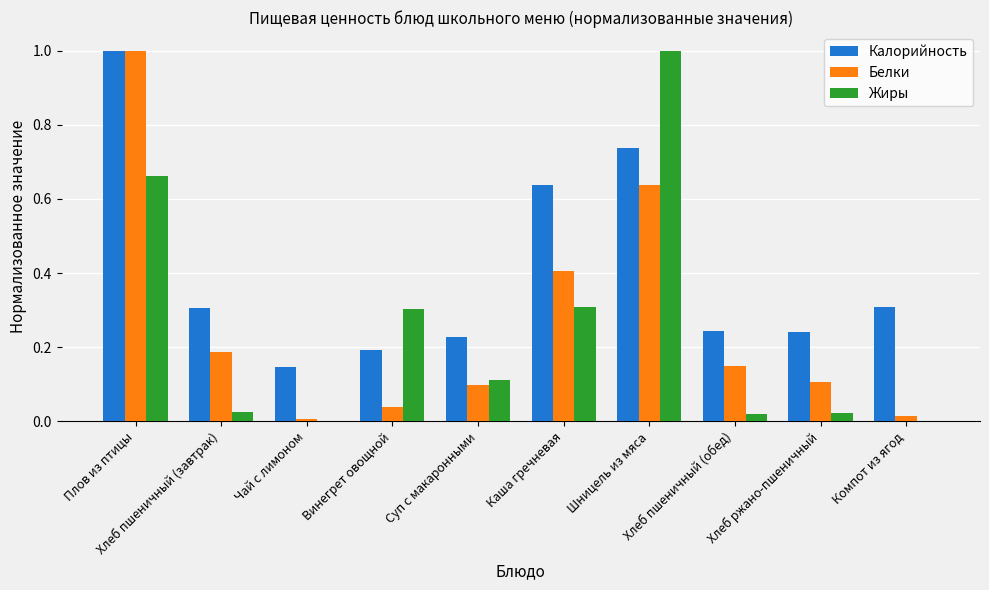

What is the maximum value for Калорийность?

1.0